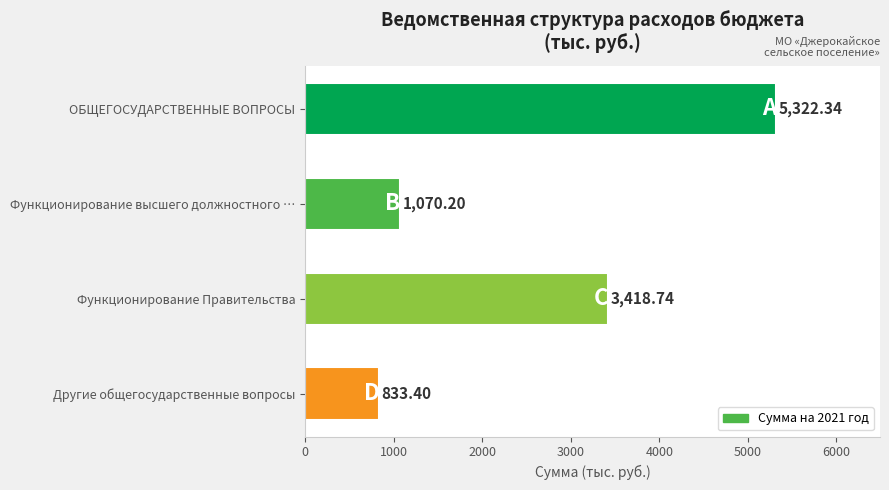

What is the average value?

2661.2